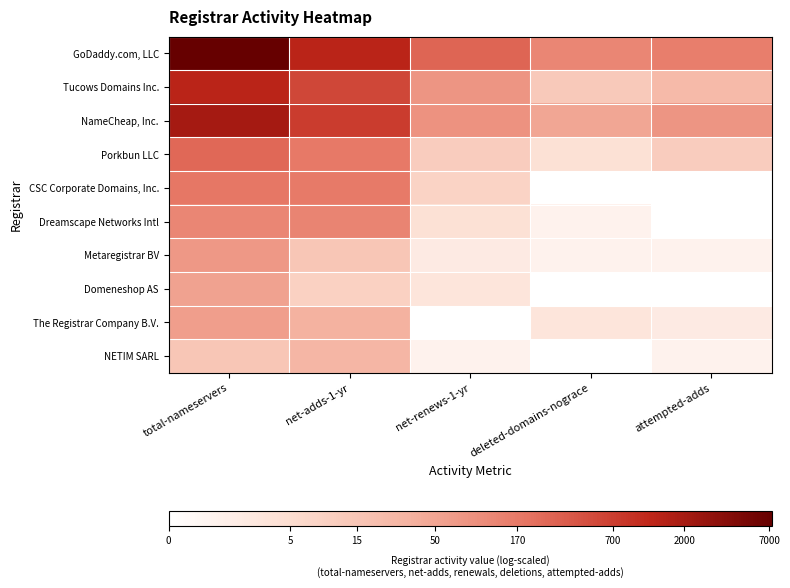

Rank the series by their maximum value, from lowest to highest.

NETIM SARL, Domeneshop AS, The Registrar Company B.V., Metaregistrar BV, Dreamscape Networks Intl, CSC Corporate Domains, Inc., Porkbun LLC, Tucows Domains Inc., NameCheap, Inc., GoDaddy.com, LLC